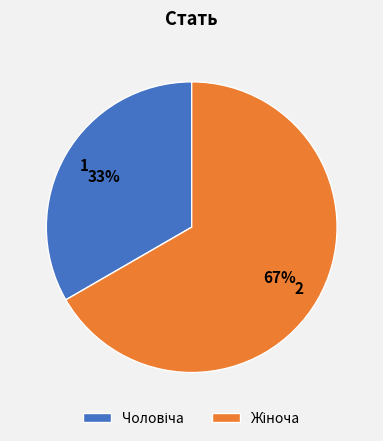

To the nearest percent, what is the average slice percentage?

50%